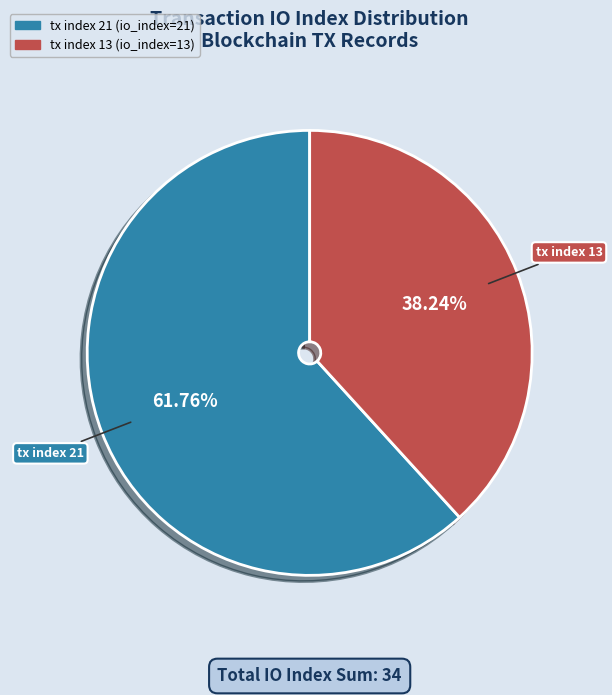

To the nearest percent, what is the difference between the tx index 13 and tx index 21 slice percentages?

24%